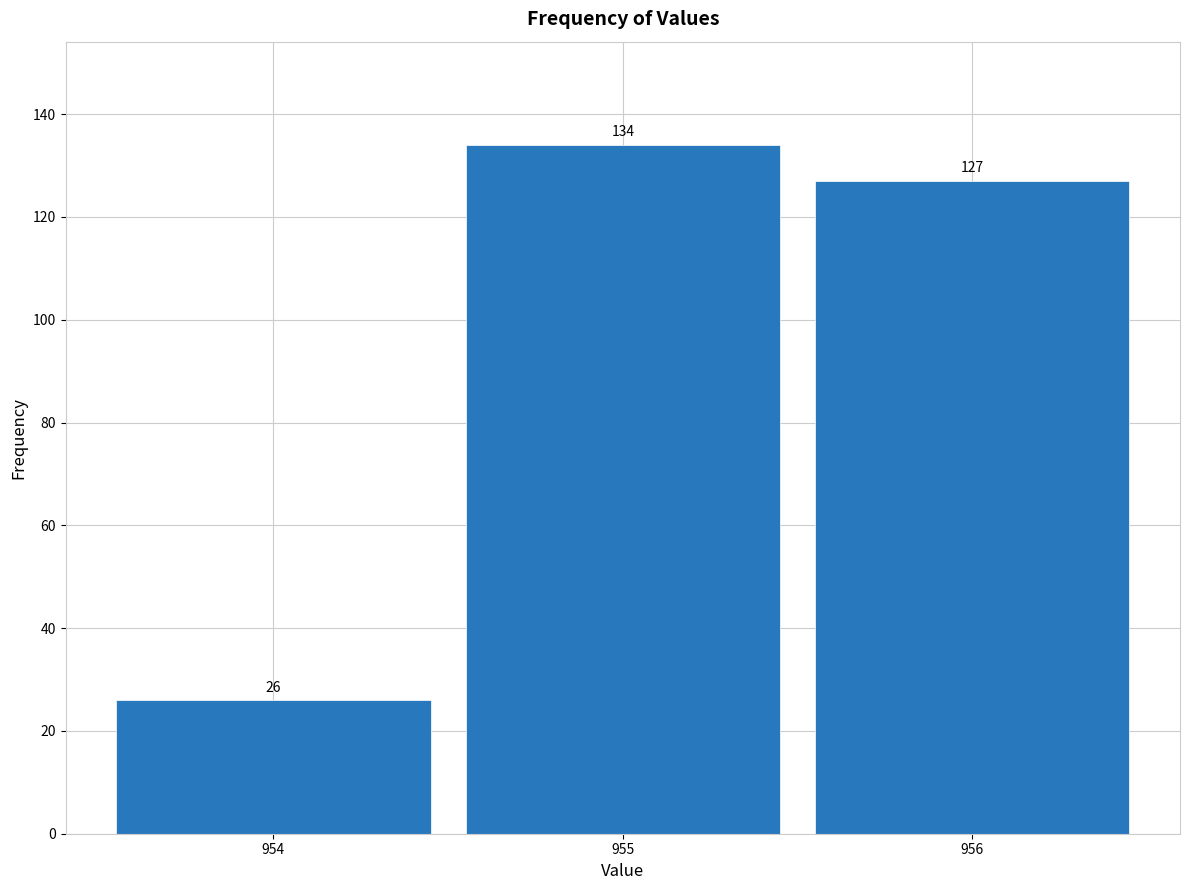

Reading left to right, transcribe this chart: for each bar, give the range it covers on the x-axis and its height.

953.5 to 954.5: 26
954.5 to 955.5: 134
955.5 to 956.5: 127